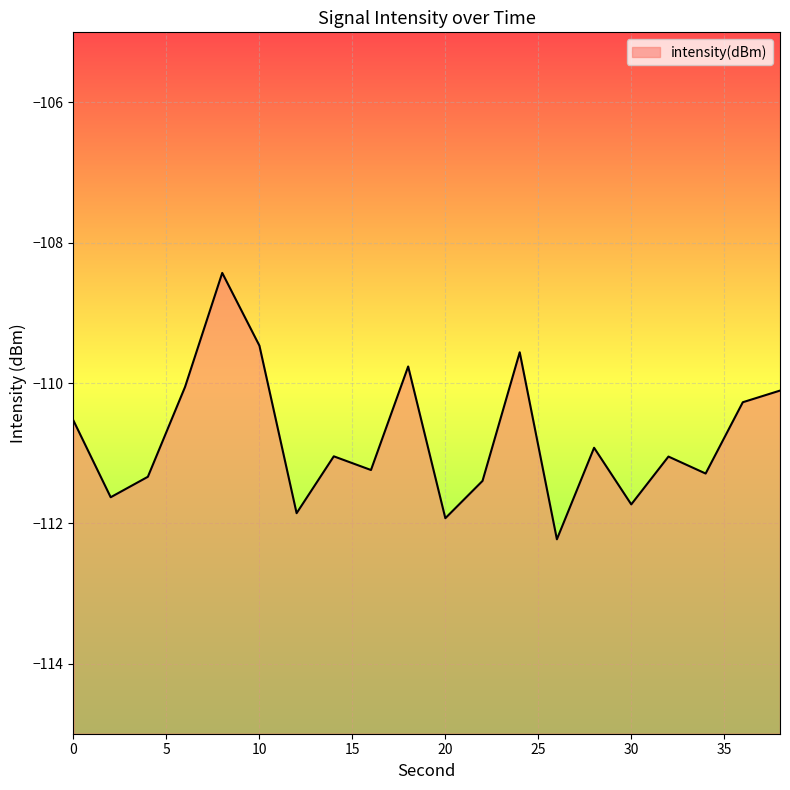

Reading left to right, transcribe all the data shown in this chart.

0=-110.5	2=-111.6	4=-111.3	6=-110.1	8=-108.4	10=-109.5	12=-111.9	14=-111.0	16=-111.2	18=-109.8	20=-111.9	22=-111.4	24=-109.6	26=-112.2	28=-110.9	30=-111.7	32=-111.0	34=-111.3	36=-110.3	38=-110.1